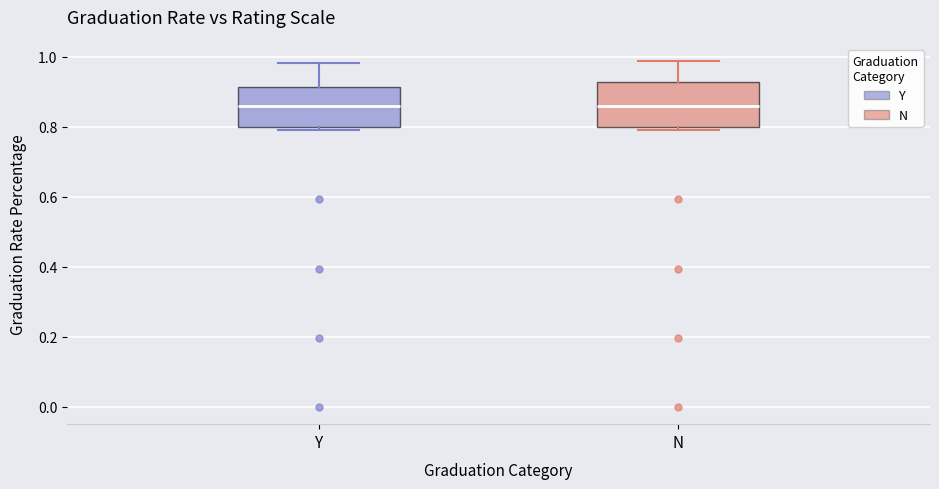

Reading left to right, read every box against the y-axis: the position of its median line, the range the box covers, and the ends of its whiskers. The values are not printed on the chart, so give them approximately, as read against the axis.

Y: median 0.86, box 0.80 to 0.92, whiskers 0.80 (just below the box's lower edge) to 0.98
N: median 0.86, box 0.80 to 0.92, whiskers 0.80 (just below the box's lower edge) to 0.98